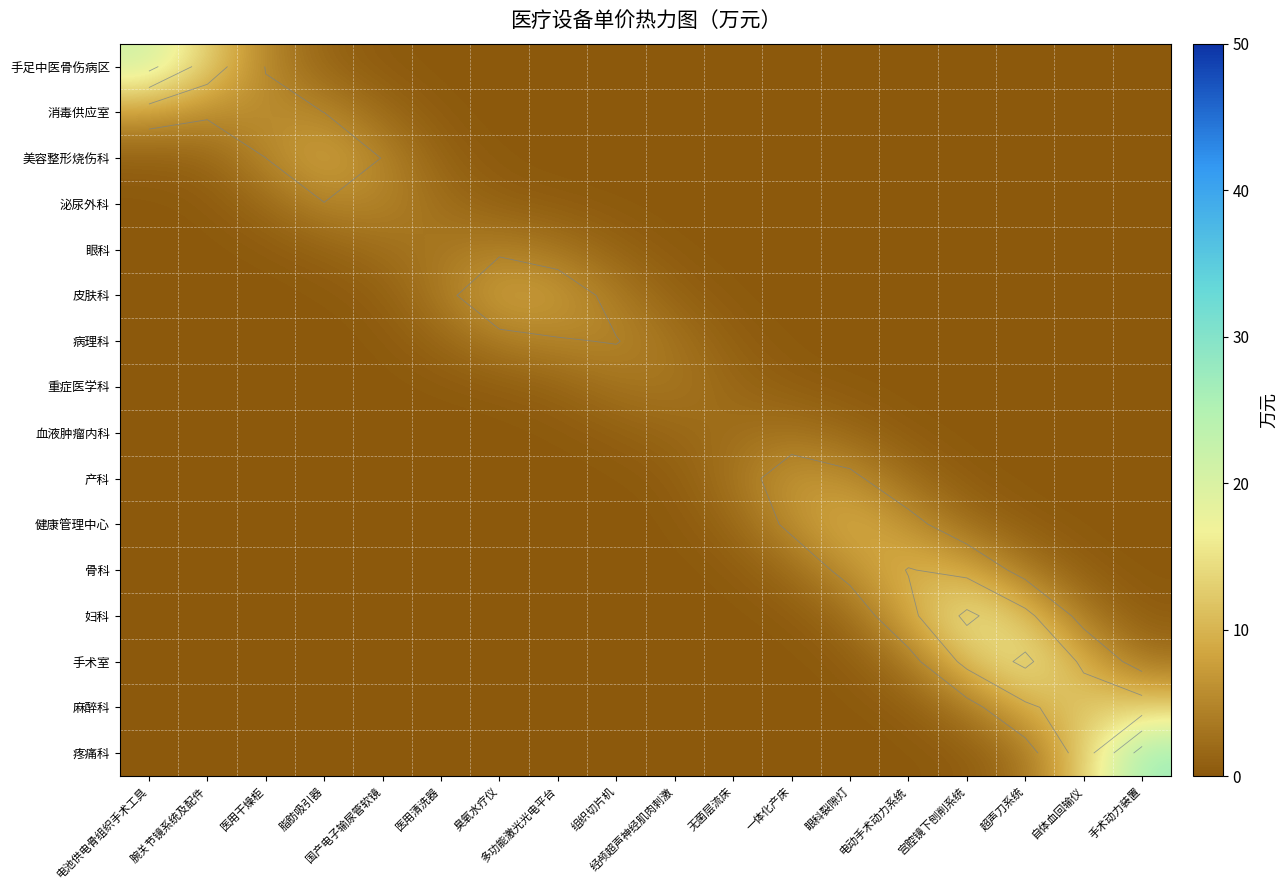

Is the value of 健康管理中心 at 经颅超声神经肌肉刺激 greater than the value of 手术室 at 腕关节镜系统及配件?

Yes